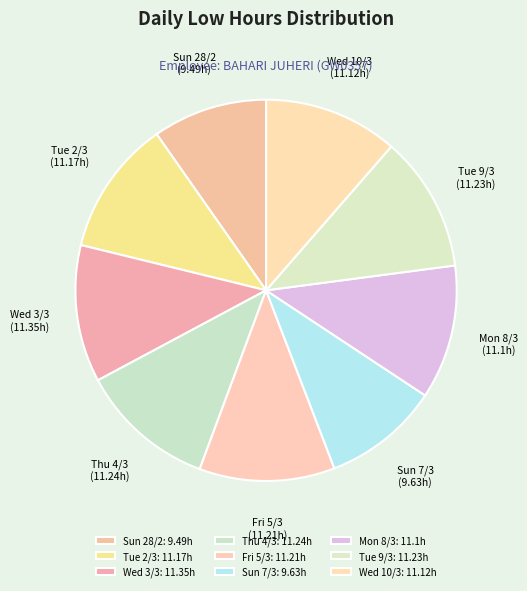

The Fri 5/3 slice represents 4% of the pie. True or false?

False